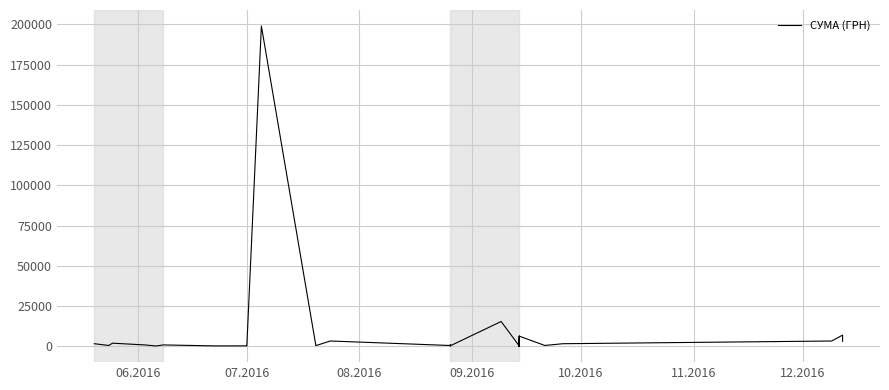

Does the chart display data point markers on the line(s)?

No